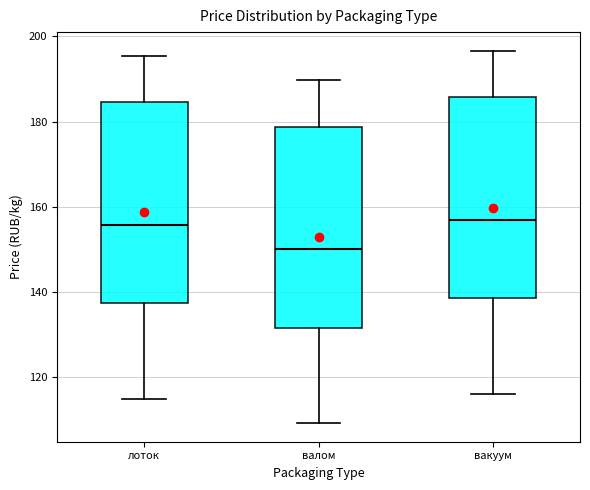

Reading left to right, read every box against the y-axis: the position of its median line, the range the box covers, and the ends of its whiskers. The values are not printed on the chart, so give them approximately, as read against the axis.

лоток: median 156, box 138 to 184, whiskers 116 to 196
валом: median 150, box 132 to 178, whiskers 110 to 190
вакуум: median 156, box 138 to 186, whiskers 116 to 196